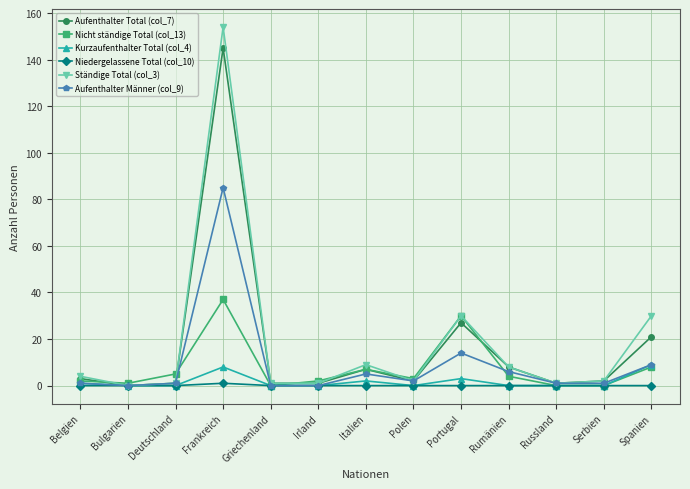

Does the chart display data point markers on the line(s)?

Yes